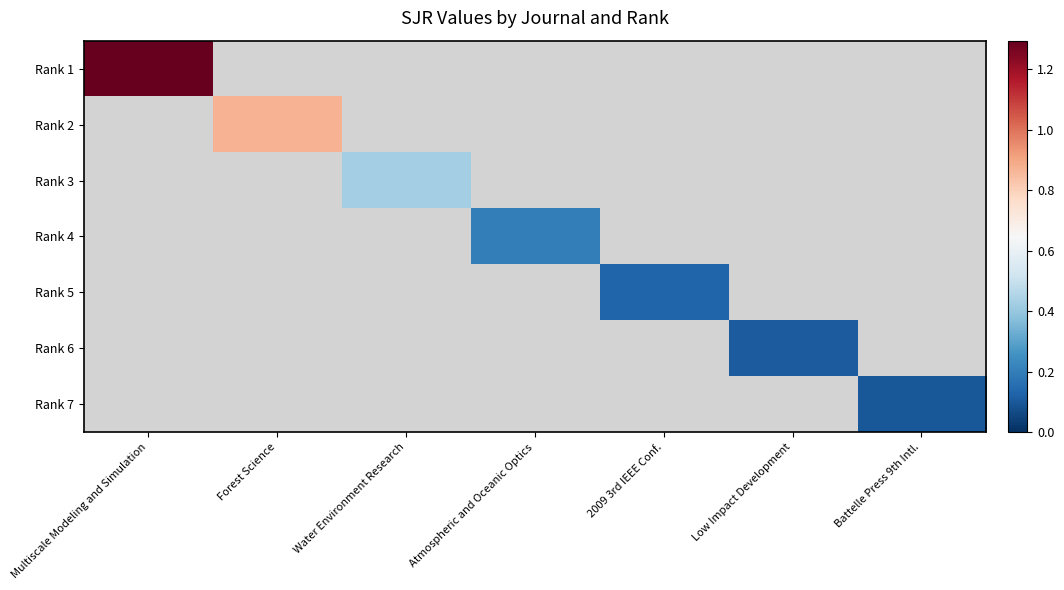

Rank the series by their maximum value, from highest to lowest.

Rank 1, Rank 2, Rank 3, Rank 4, Rank 5, Rank 6, Rank 7